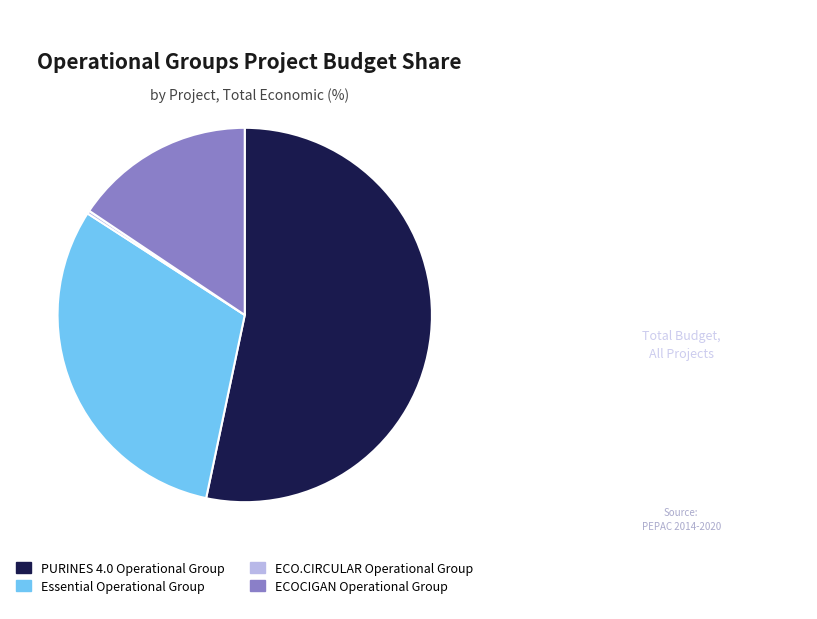

Does any single category account for the majority?

Yes